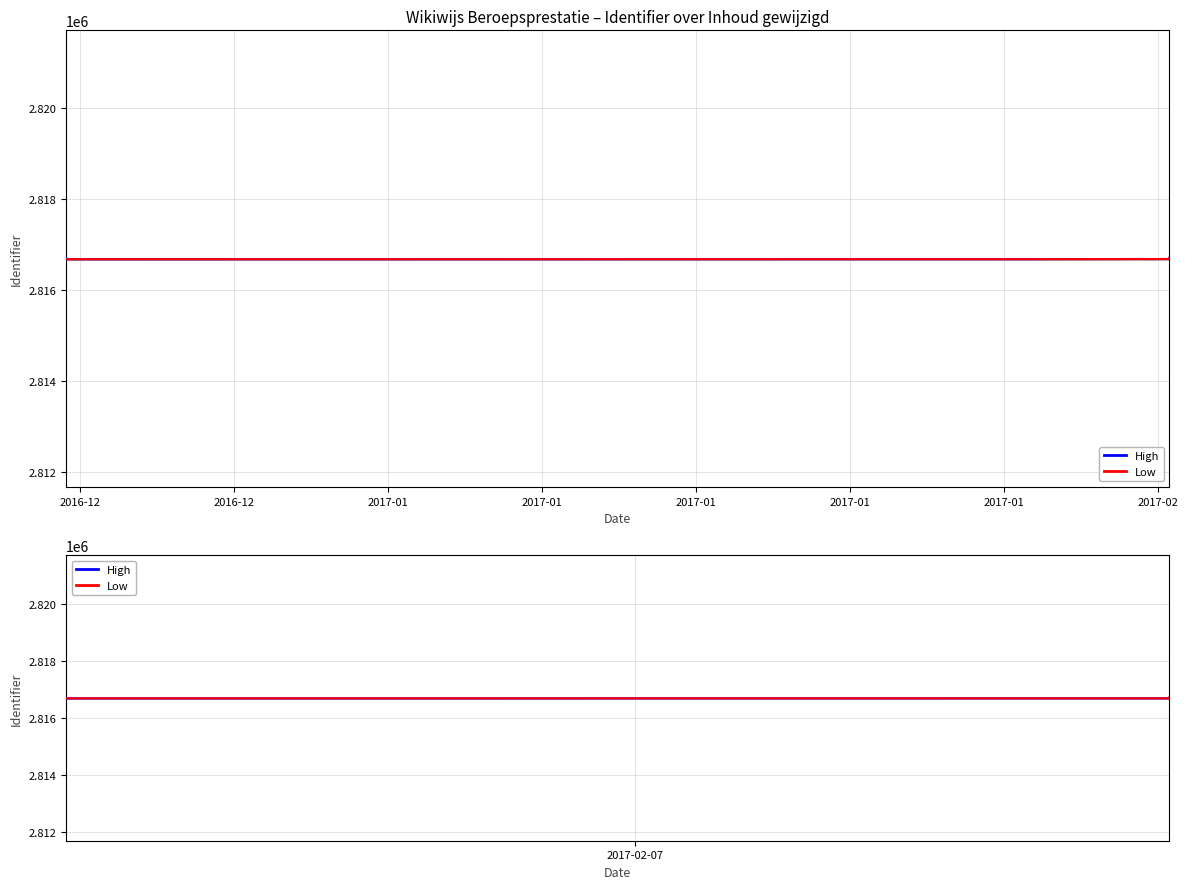

Where is the first local maximum for High?

2017-01